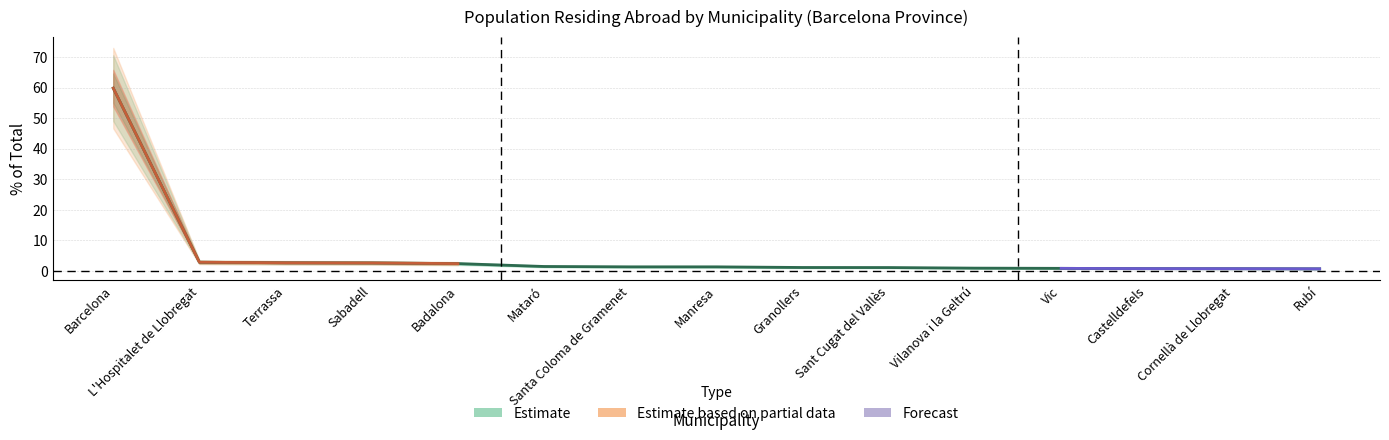

List the labels in order of value, smallest first.

Rubí, Cornellà de Llobregat, Castelldefels, Vic, Vilanova i la Geltrú, Sant Cugat del Vallès, Granollers, Santa Coloma de Gramenet, Manresa, Mataró, Badalona, Sabadell, Terrassa, L'Hospitalet de Llobregat, Barcelona